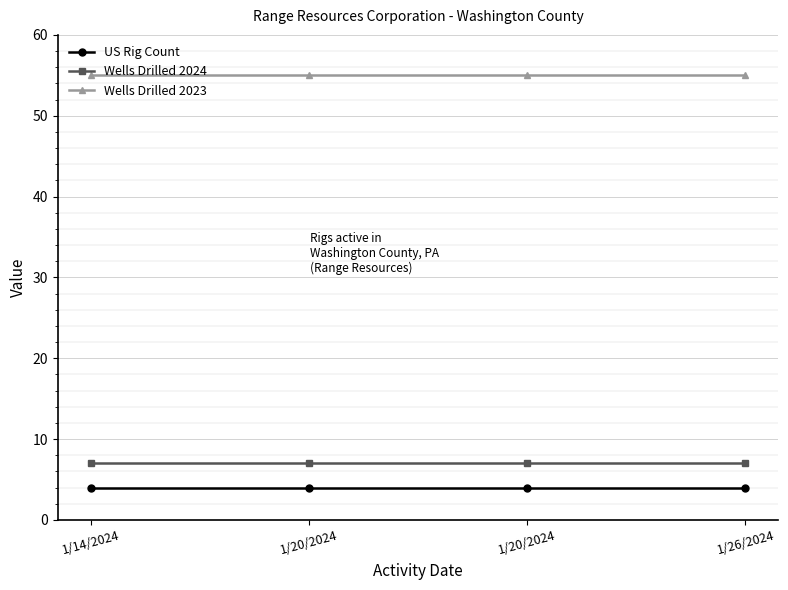

Does the chart have visible grid lines?

Yes